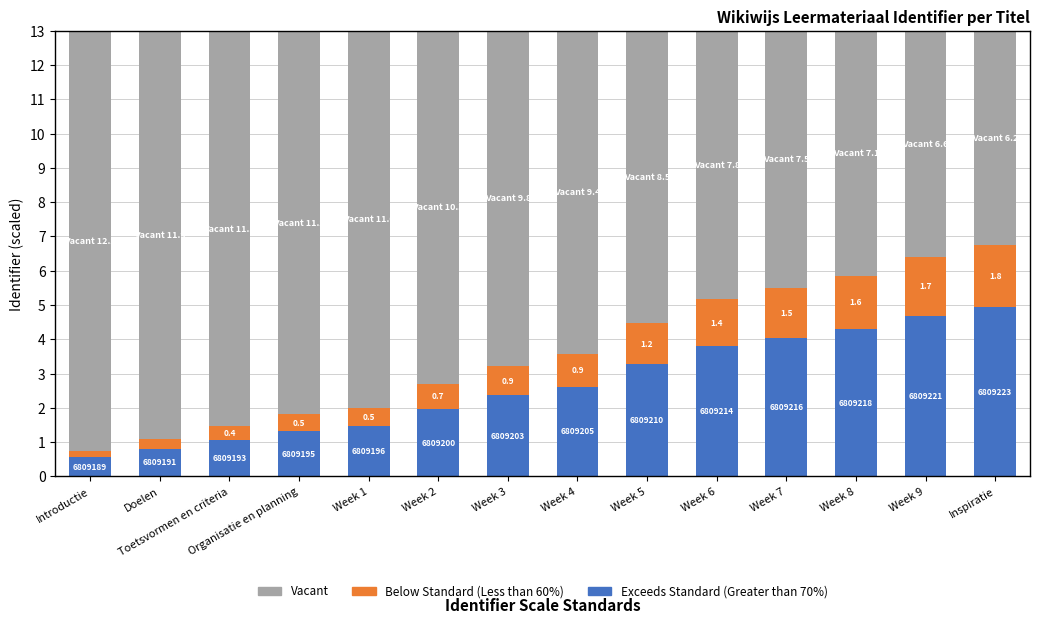

What is the highest value of the Exceeds Standard (Greater than 70%) series?

5.0